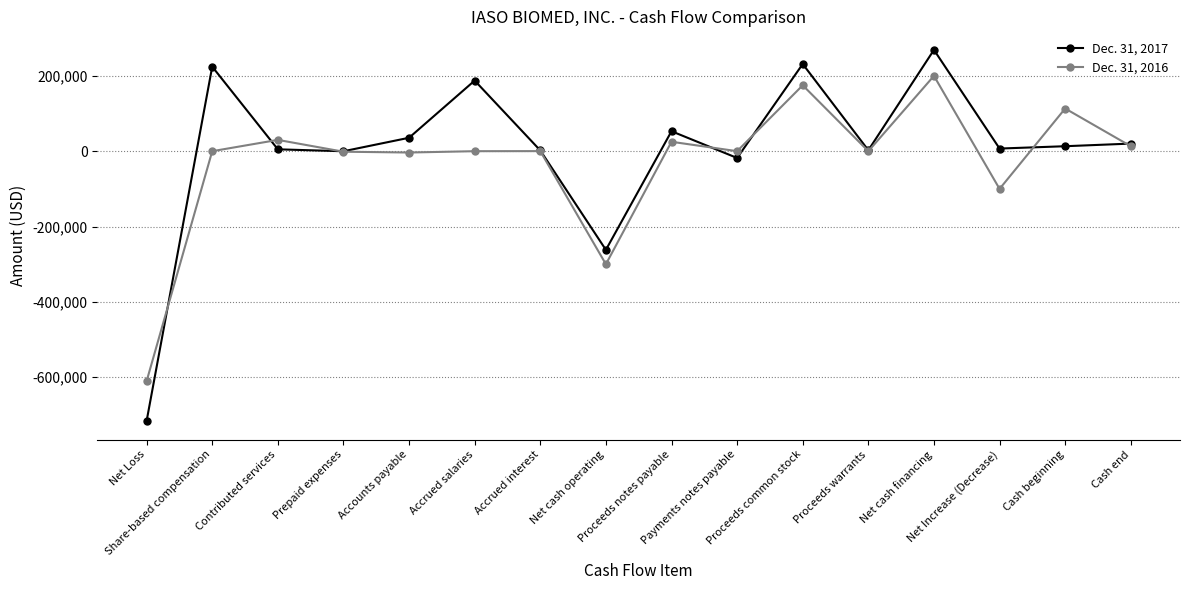

What is the greatest value displayed?

269000